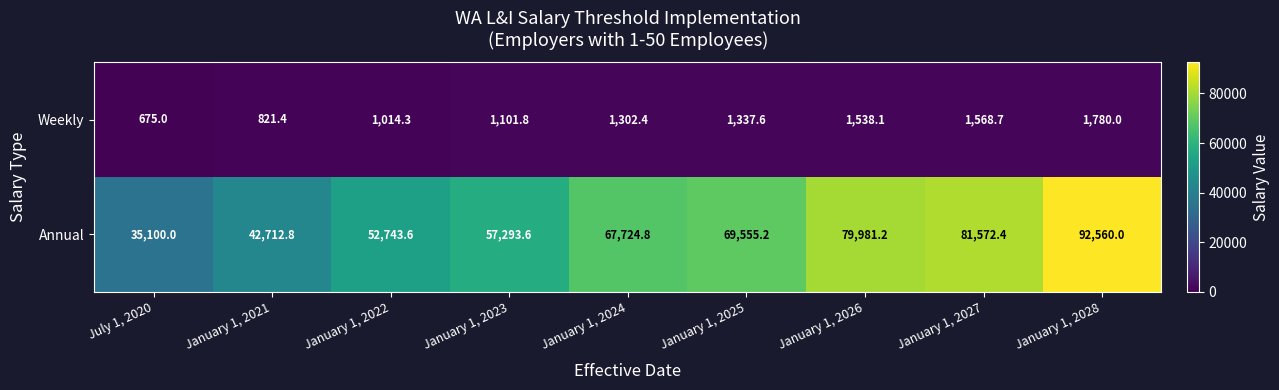

Which category has the lowest value in the Weekly series?

July 1, 2020